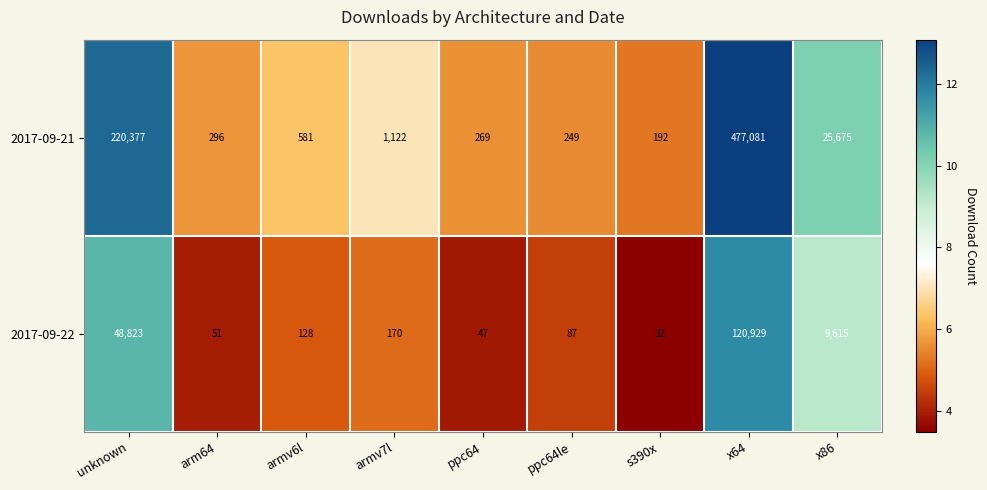

True or false: 2017-09-22 has a value of 221 at armv6l.

False